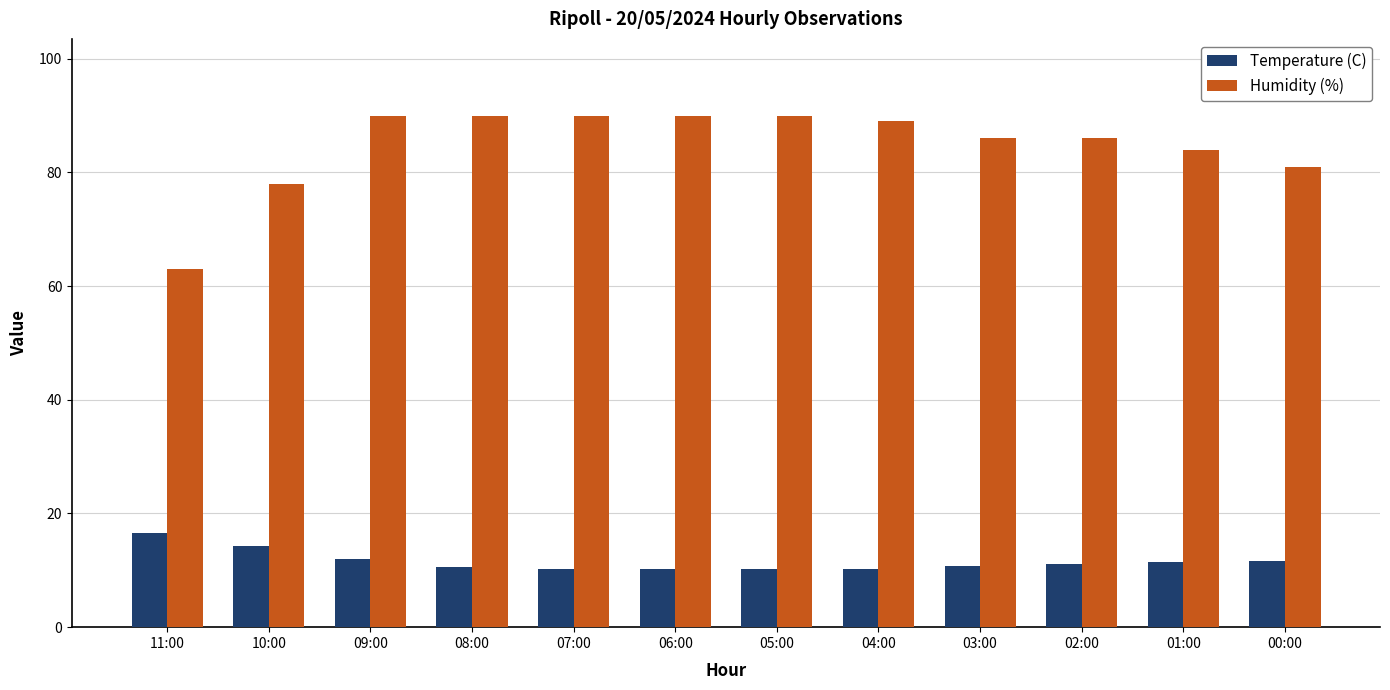

List the series in order of their overall mean, lowest first.

Temperature (C), Humidity (%)